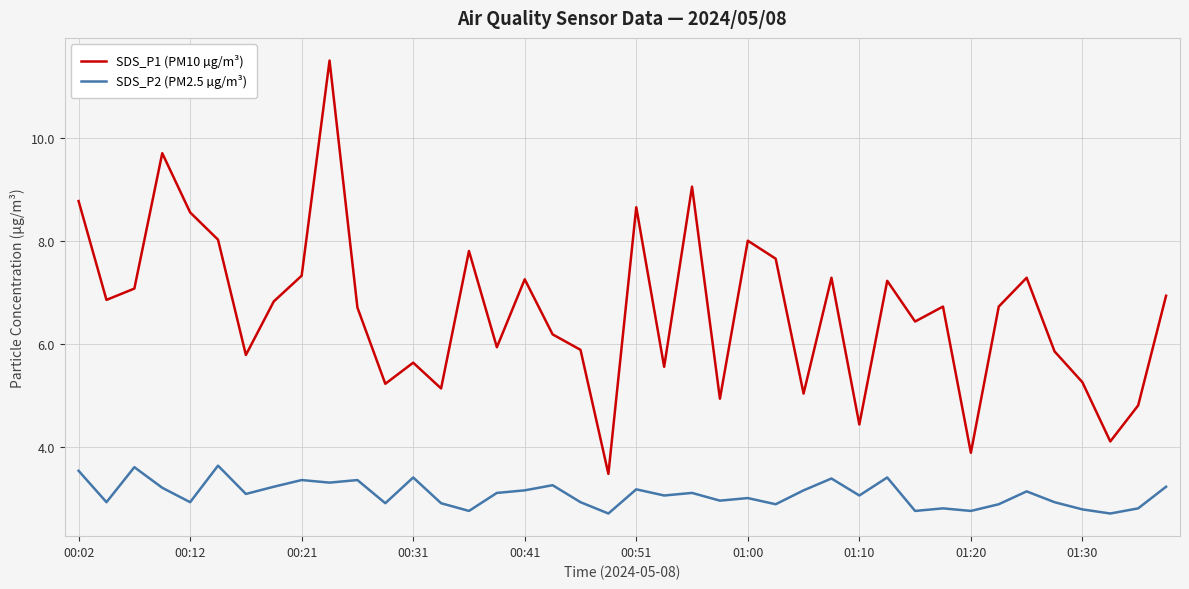

List the series in order of their overall mean, highest first.

SDS_P1 (PM10 µg/m³), SDS_P2 (PM2.5 µg/m³)